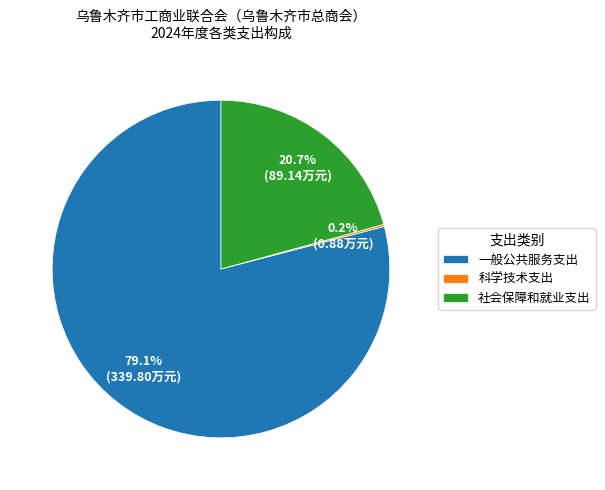

What is the largest slice in the pie chart?

一般公共服务支出